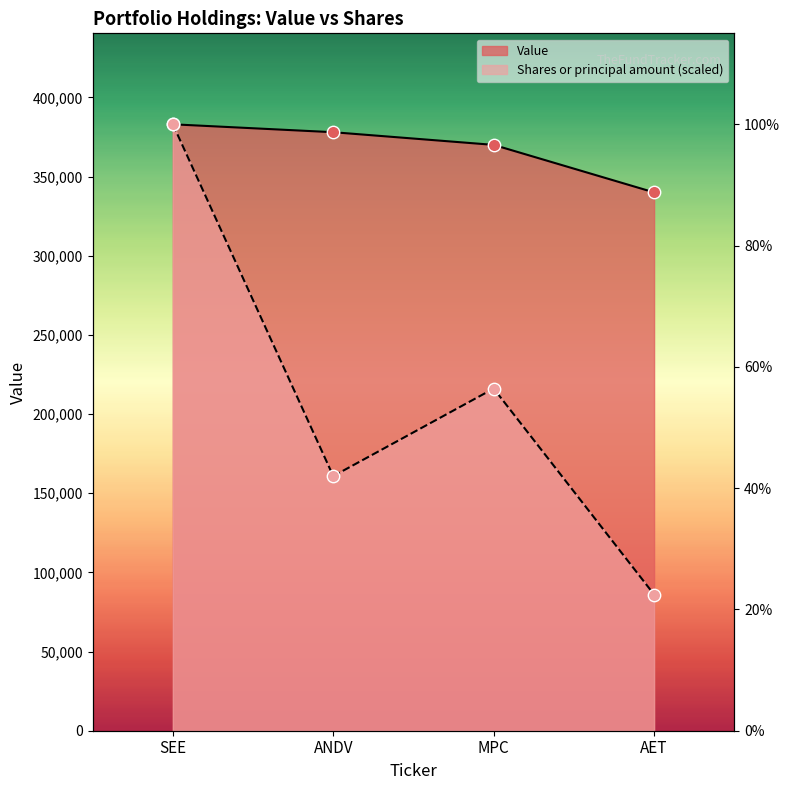

Is the value of Shares or principal amount at SEE greater than the value of Value at SEE?

No